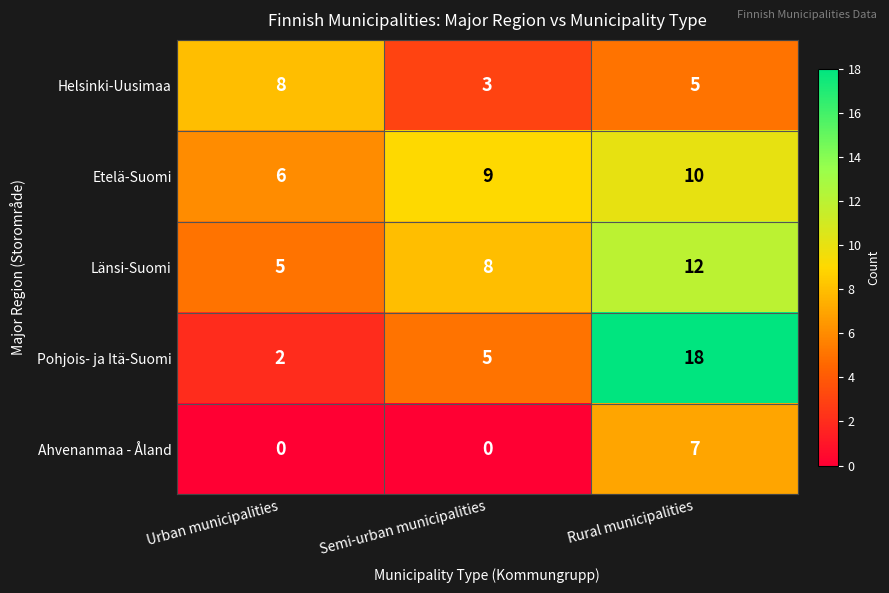

The Etelä-Suomi series shows 10 at Rural municipalities. True or false?

True